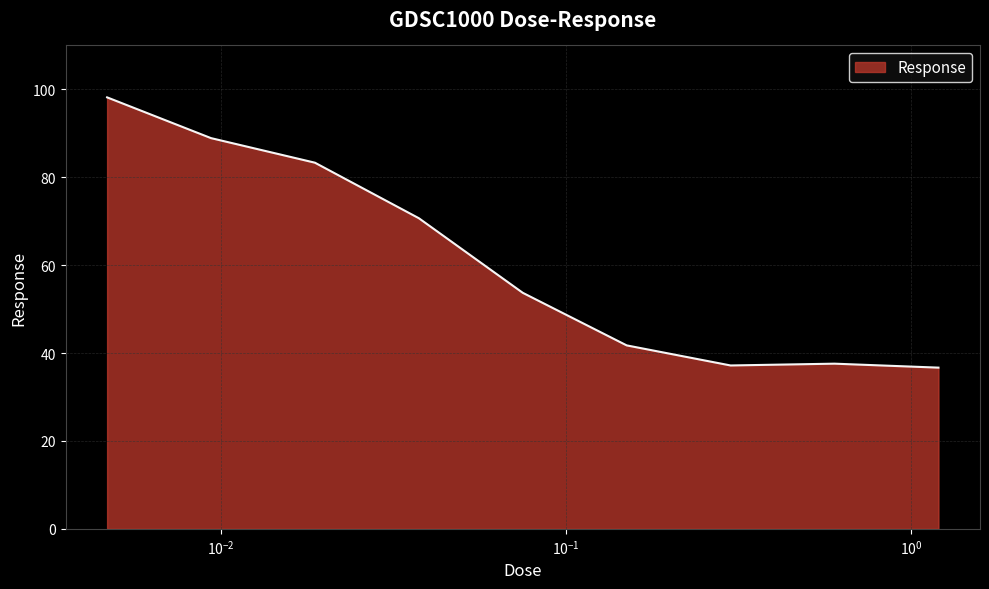

What is the difference between the maximum and minimum values?

61.5